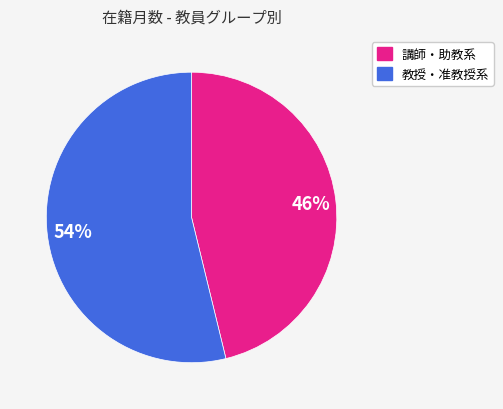

To the nearest percent, what is the average slice percentage?

50%